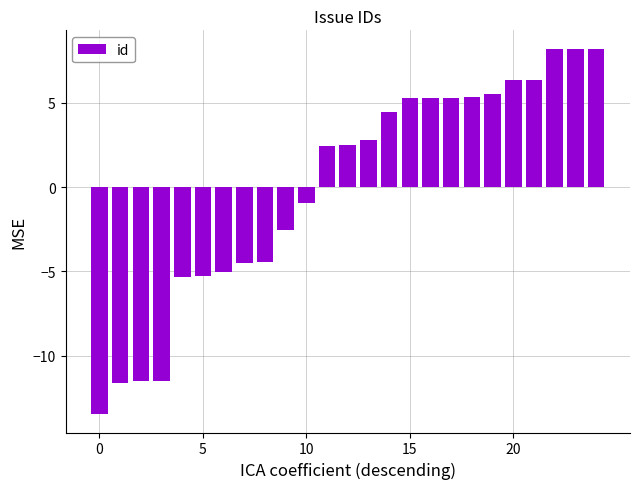

How many series are shown in this chart?

1